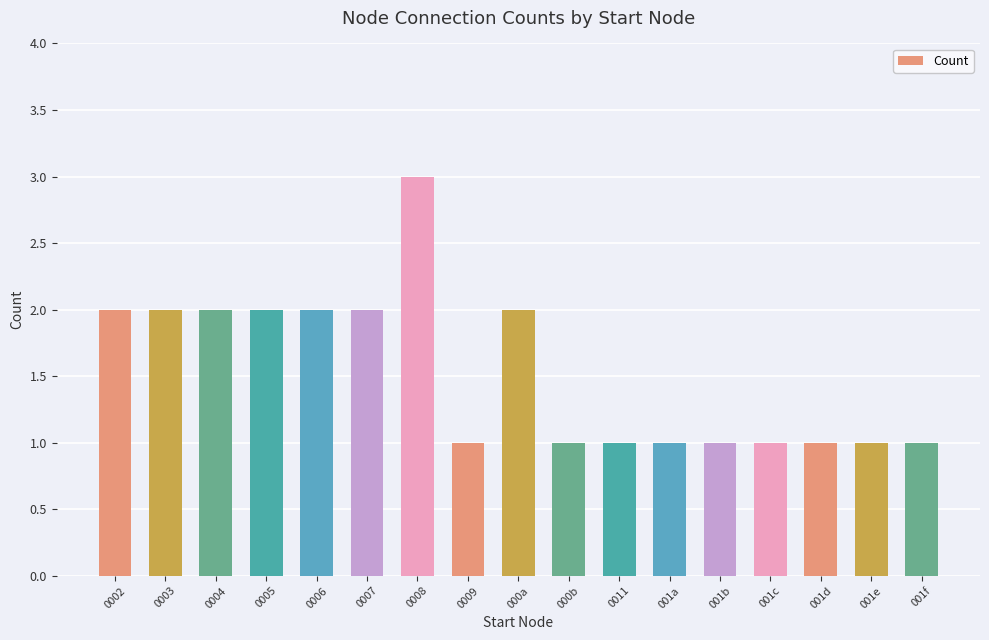

How many series are shown in this chart?

1